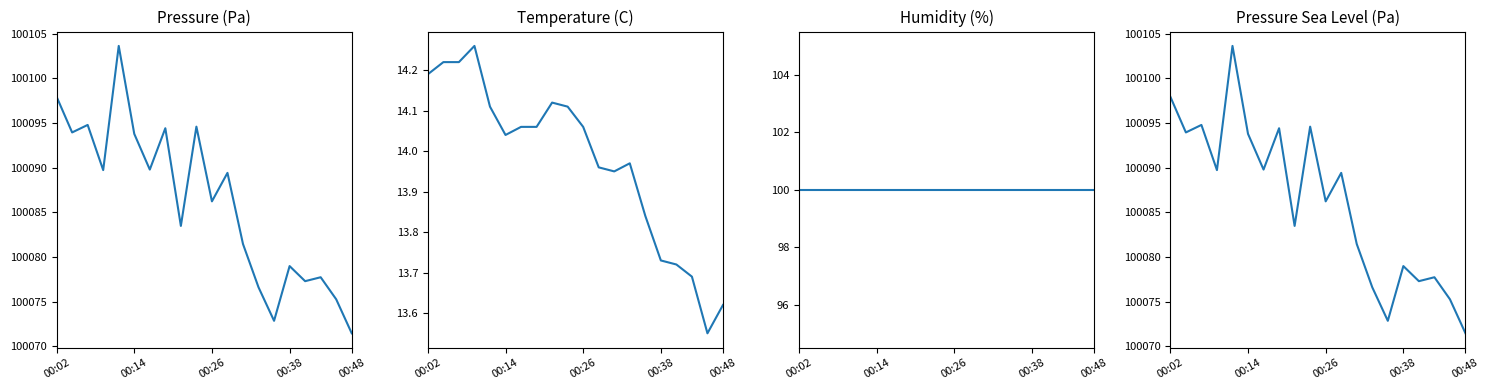

What is the sum of all humidity values?

2000.0